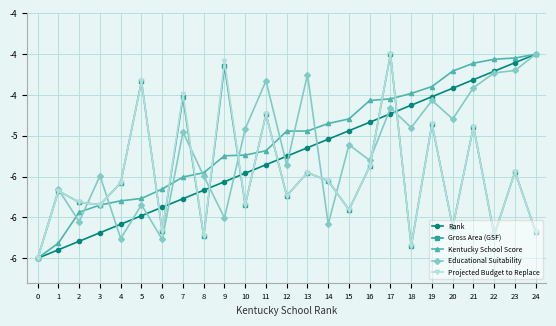

Does the chart have visible grid lines?

Yes